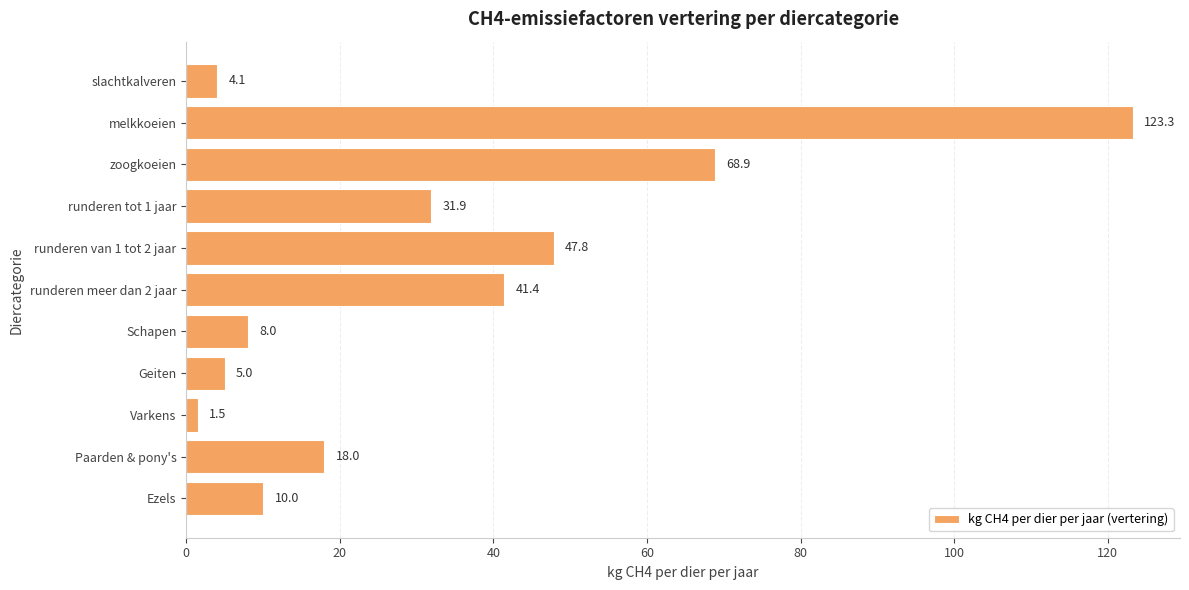

How many series are shown in this chart?

1